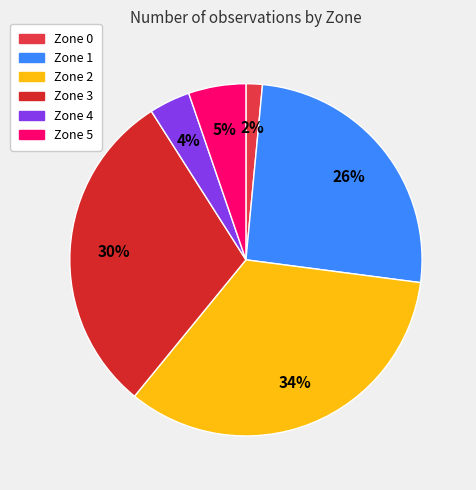

To the nearest percent, what percentage of the pie is Zone 3?

30%